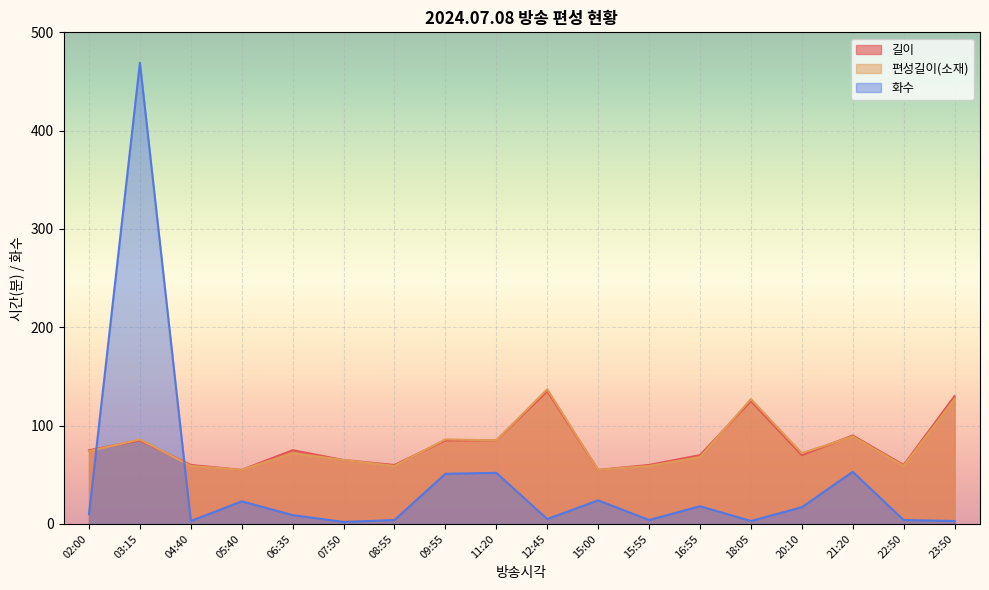

Reading left to right, transcribe all the data shown in this chart.

길이: 75	85	60	55	75	65	60	85	85	135	55	60	70	125	70	90	60	130
편성길이(소재): 74	86	59	55	72	65	59	86	85	137	55	59	68	127	72	89	59	127
화수: 10	469	3	23	9	2	4	51	52	5	24	4	18	3	17	53	4	3